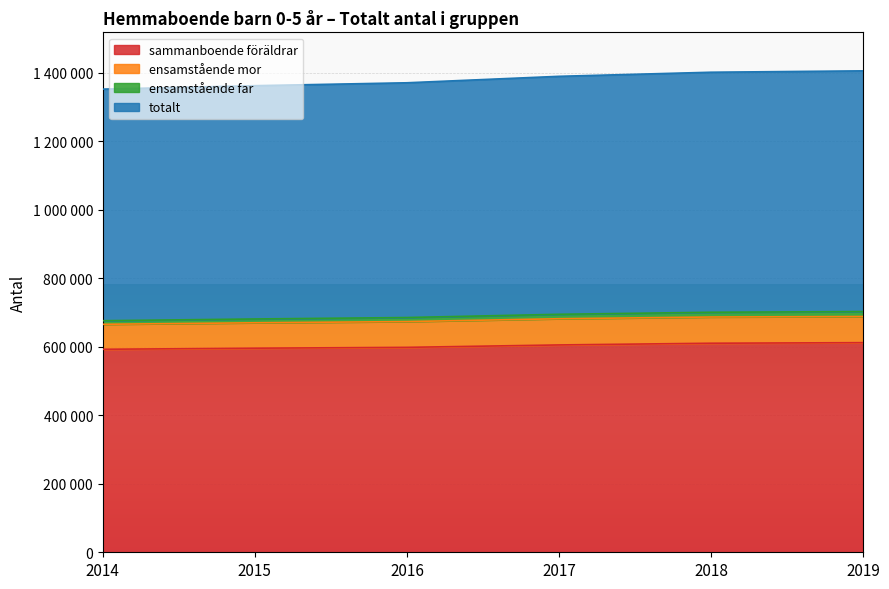

Which series has the widest spread of values?

totalt